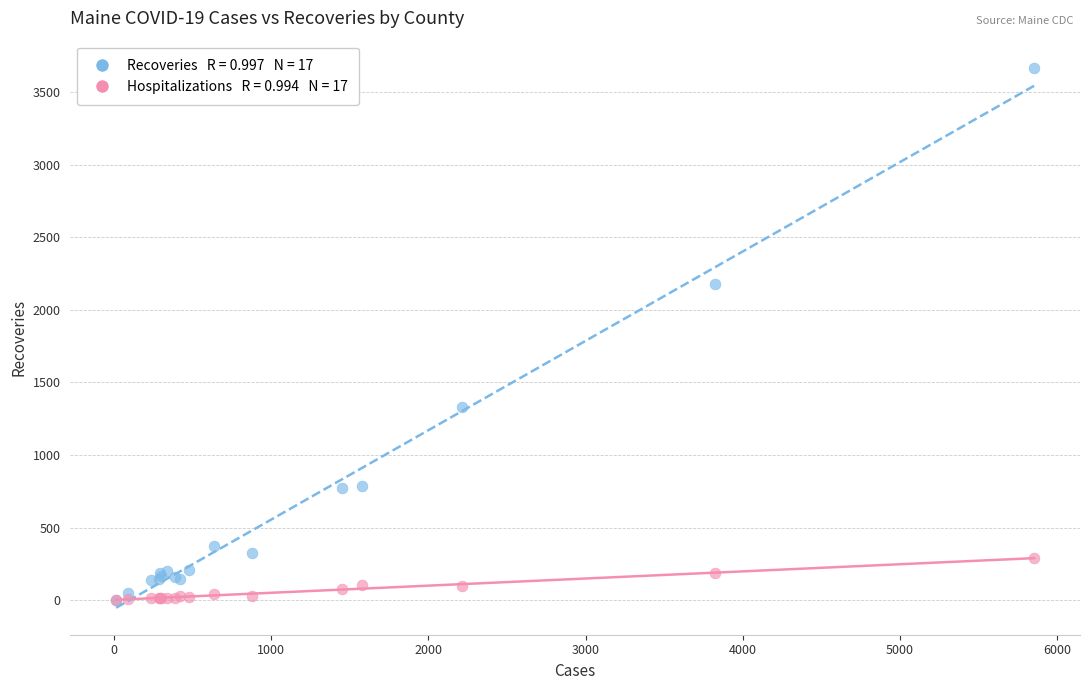

Across all series, what Y value is closest to 1833?

2176